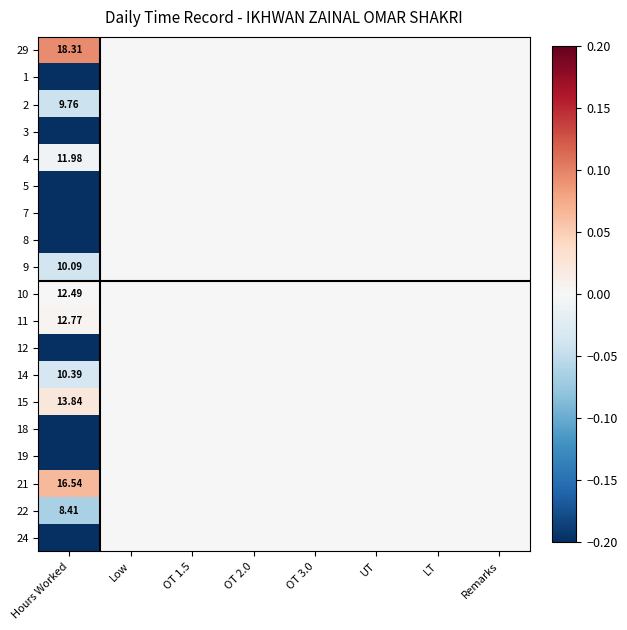

Rank the categories by 9 value from highest to lowest.

Low, OT 1.5, OT 2.0, OT 3.0, UT, LT, Remarks, Hours Worked